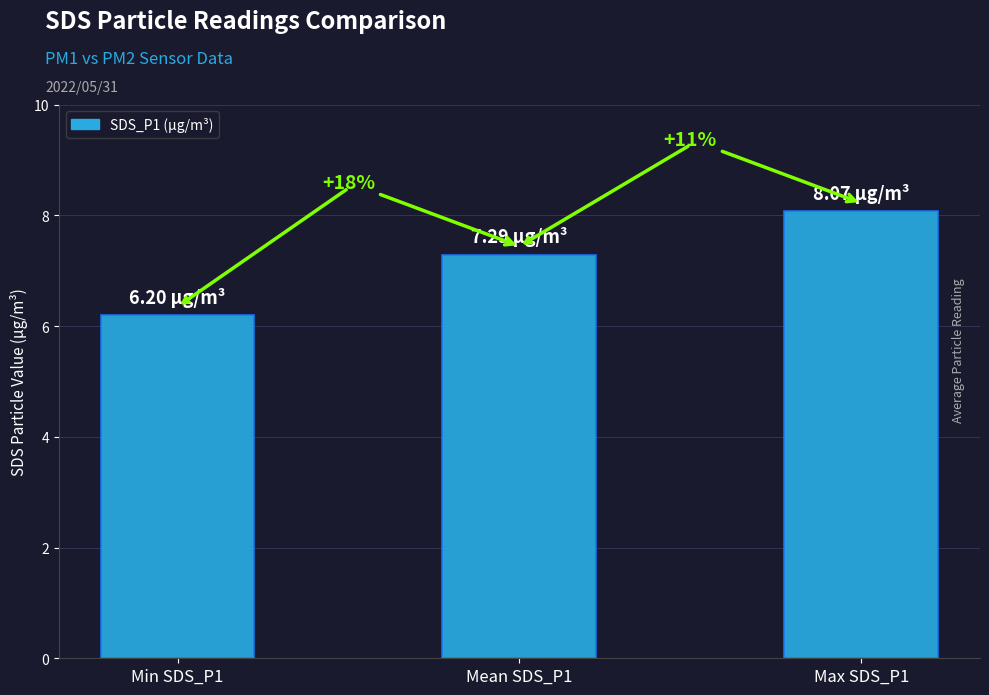

Does the chart contain any negative values?

No